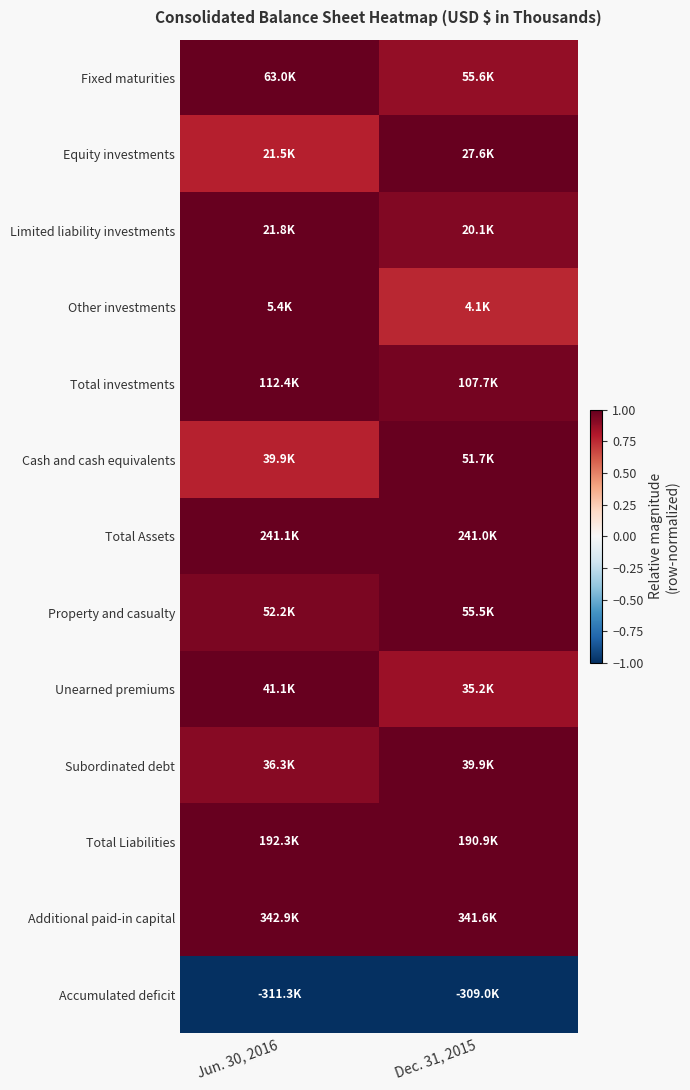

At which category is the sum across all series the highest?

Jun. 30, 2016